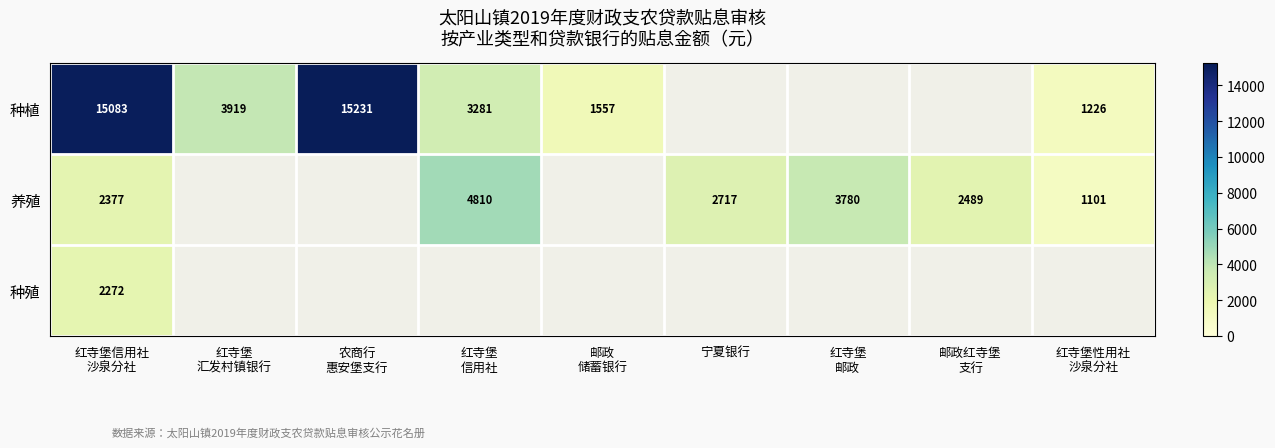

Which category has the lowest value across all series?

红寺堡性用社
沙泉分社